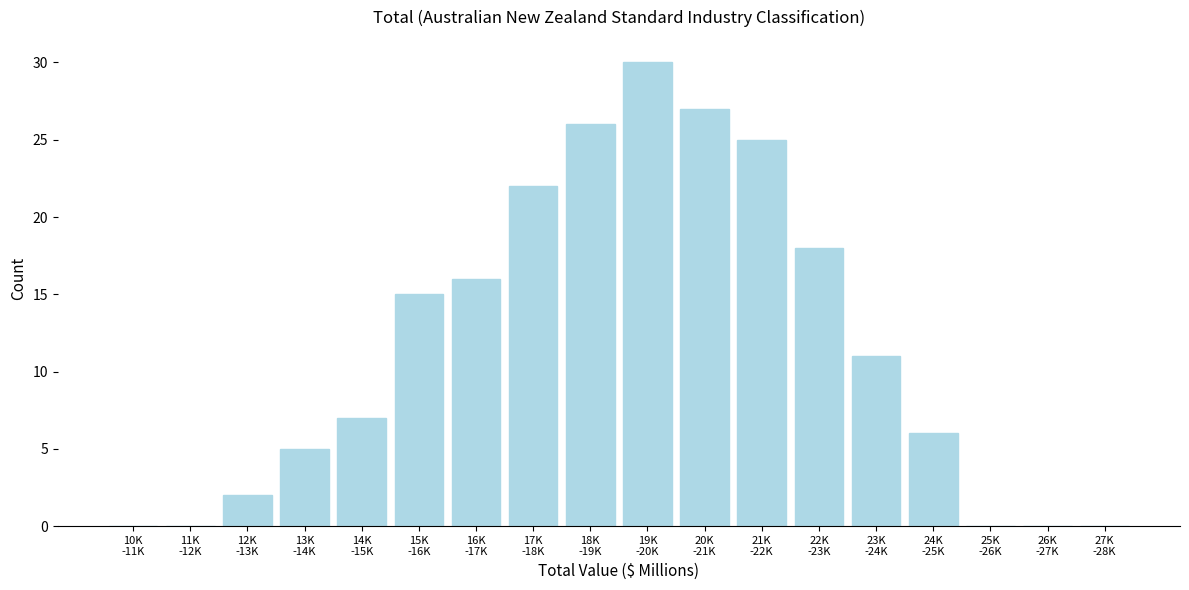

What is the maximum value shown in the chart?

30